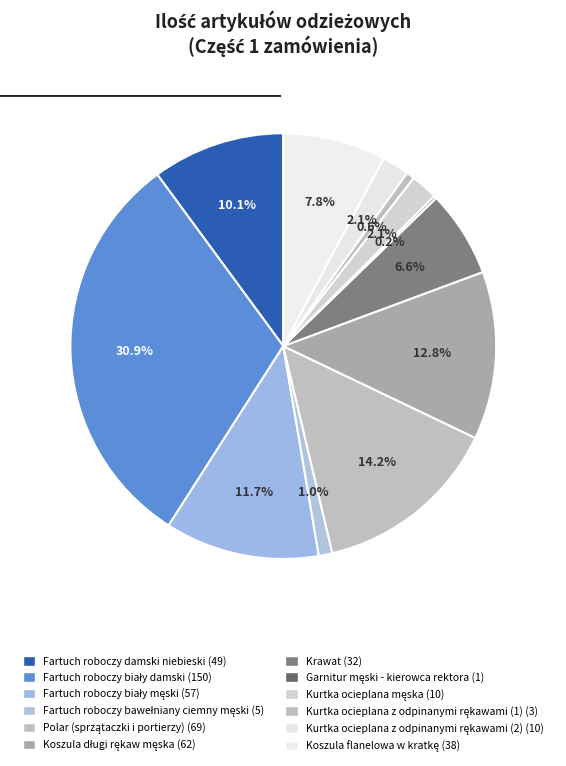

To the nearest percent, what portion does Fartuch roboczy bawełniany ciemny męski represent?

1%